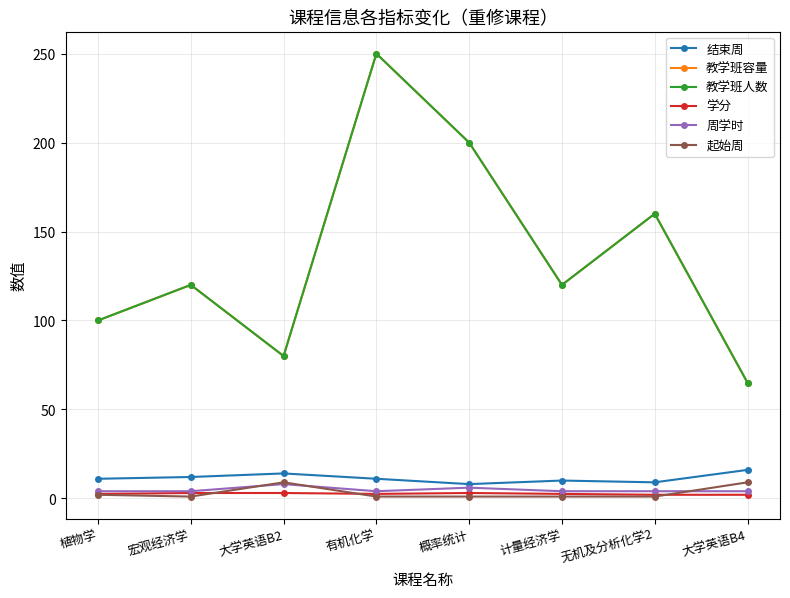

True or false: 教学班容量 has a value of 38.8 at 植物学.

False